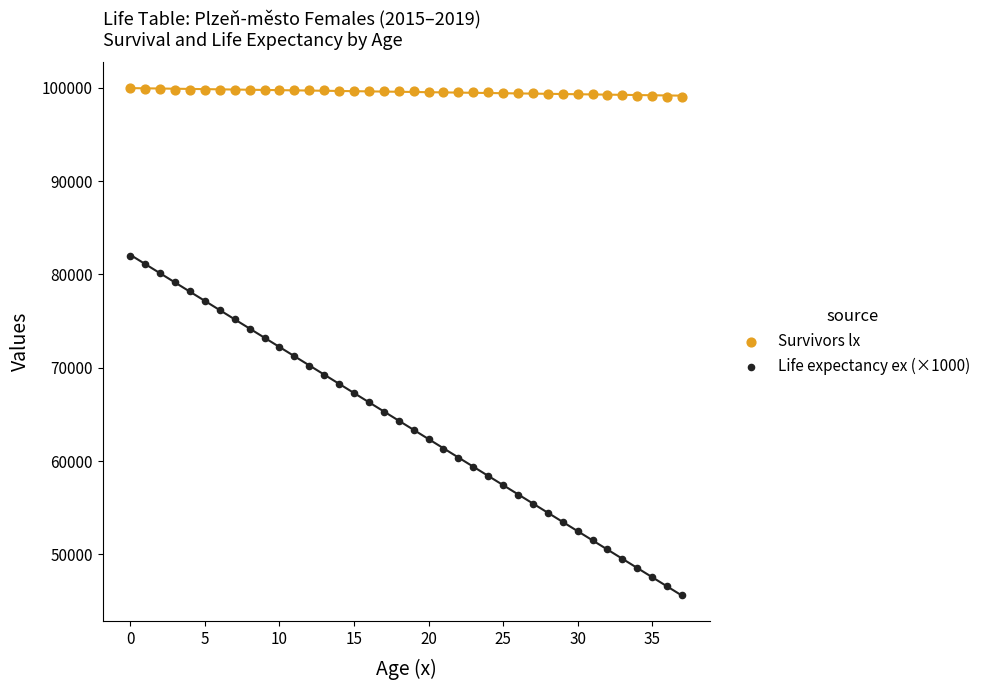

Which series reaches the minimum Y coordinate?

Life expectancy ex (×1000)